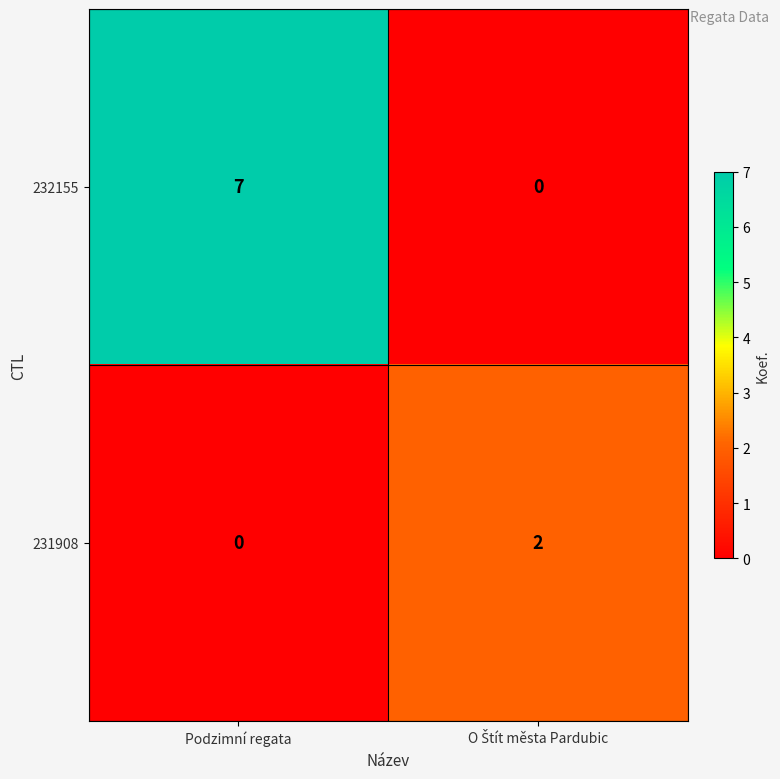

What is the difference between the highest and lowest values at Podzimní regata?

7